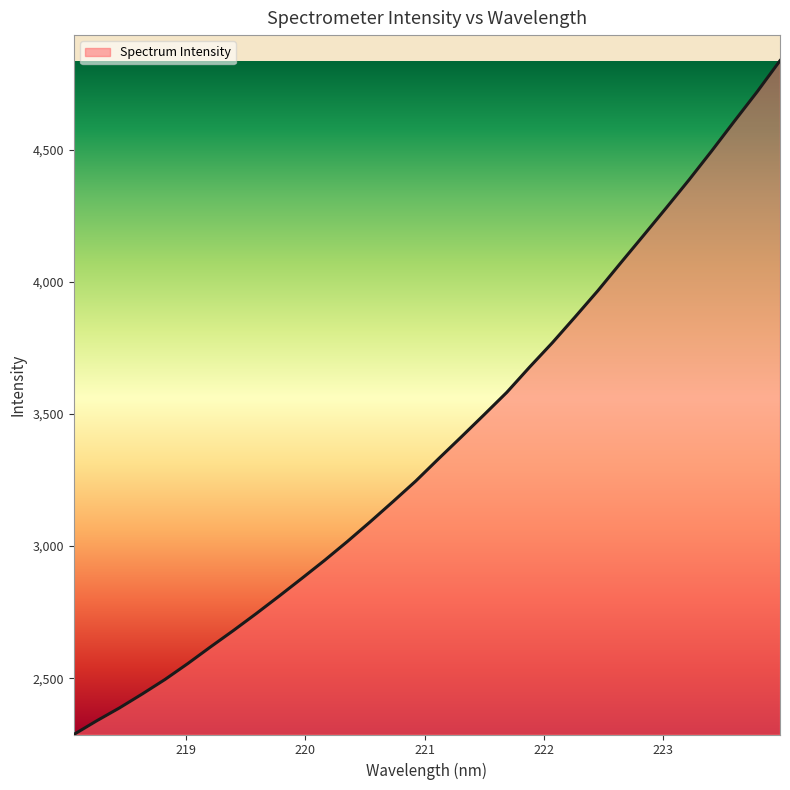

What is the difference between the maximum and minimum values?

2550.8